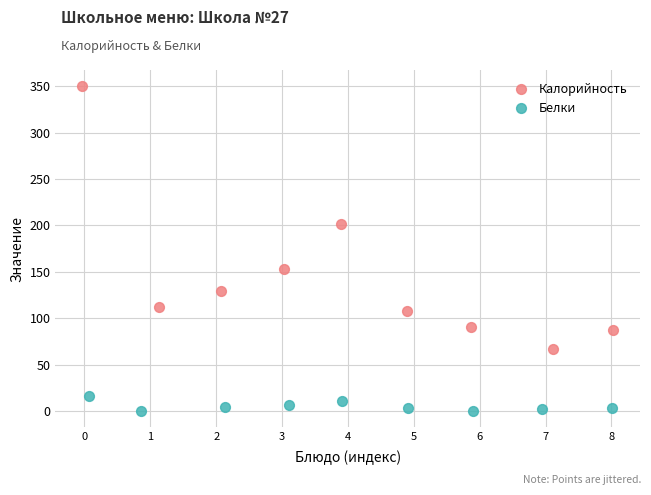

Which series reaches the maximum Y coordinate?

Калорийность